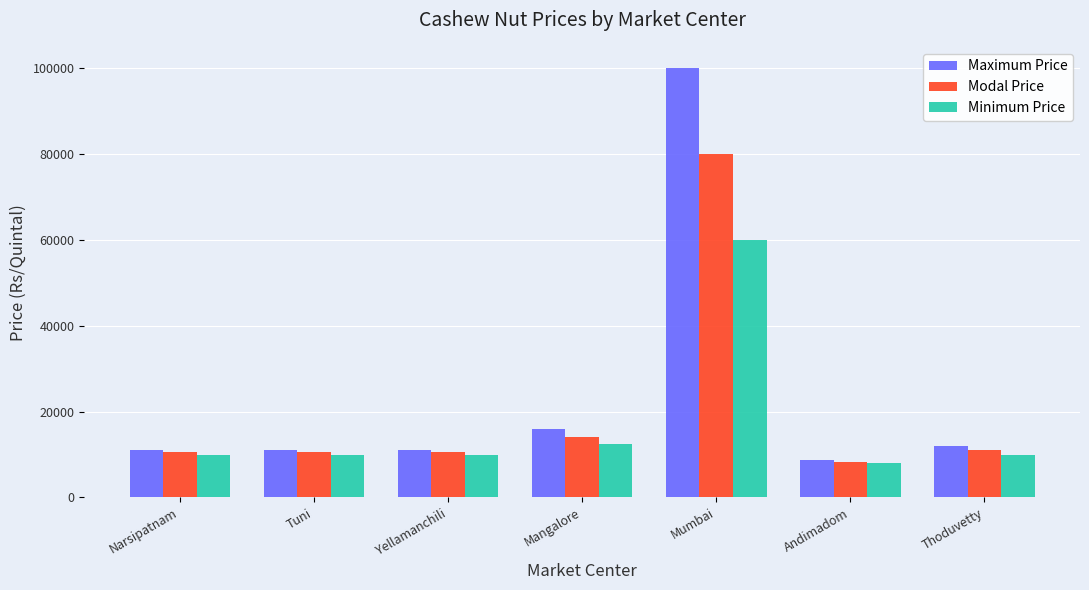

What is the average value of the Minimum Price series?

17229